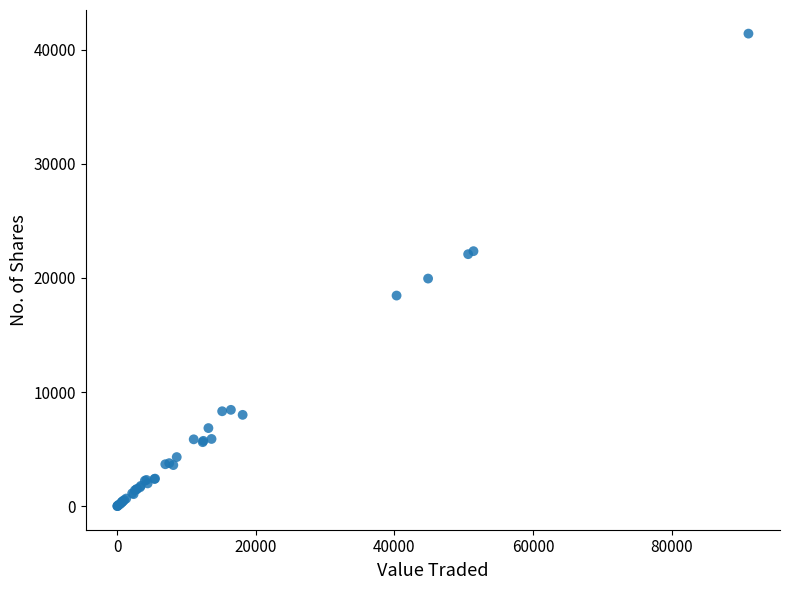

What Y value in the scatter plot is closest to 20711?

19948